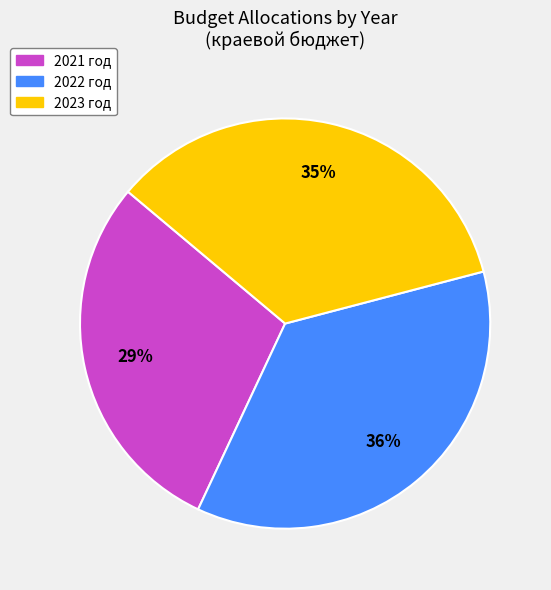

Combined, do 2021 год and 2022 год account for over 50%?

Yes